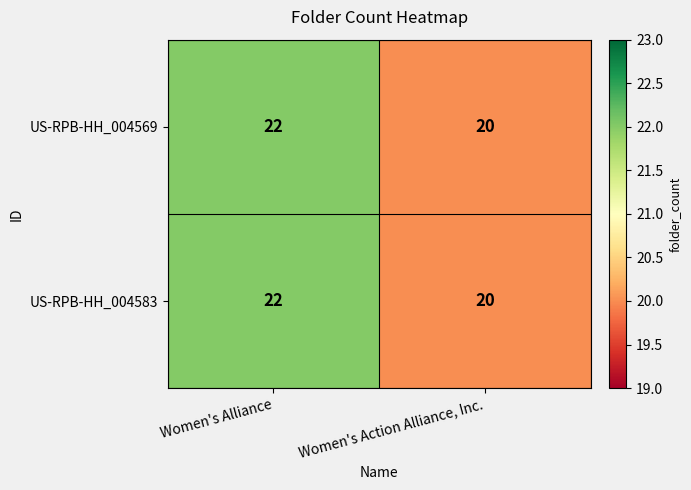

What is the highest value of the US-RPB-HH_004569 series?

22